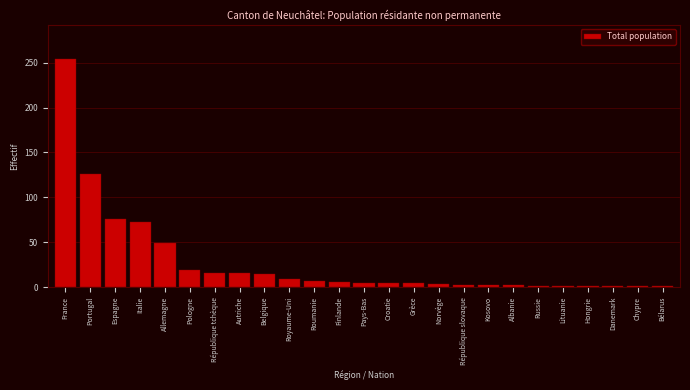

What is the ratio of the value at Espagne to the value at Pologne?

4.0